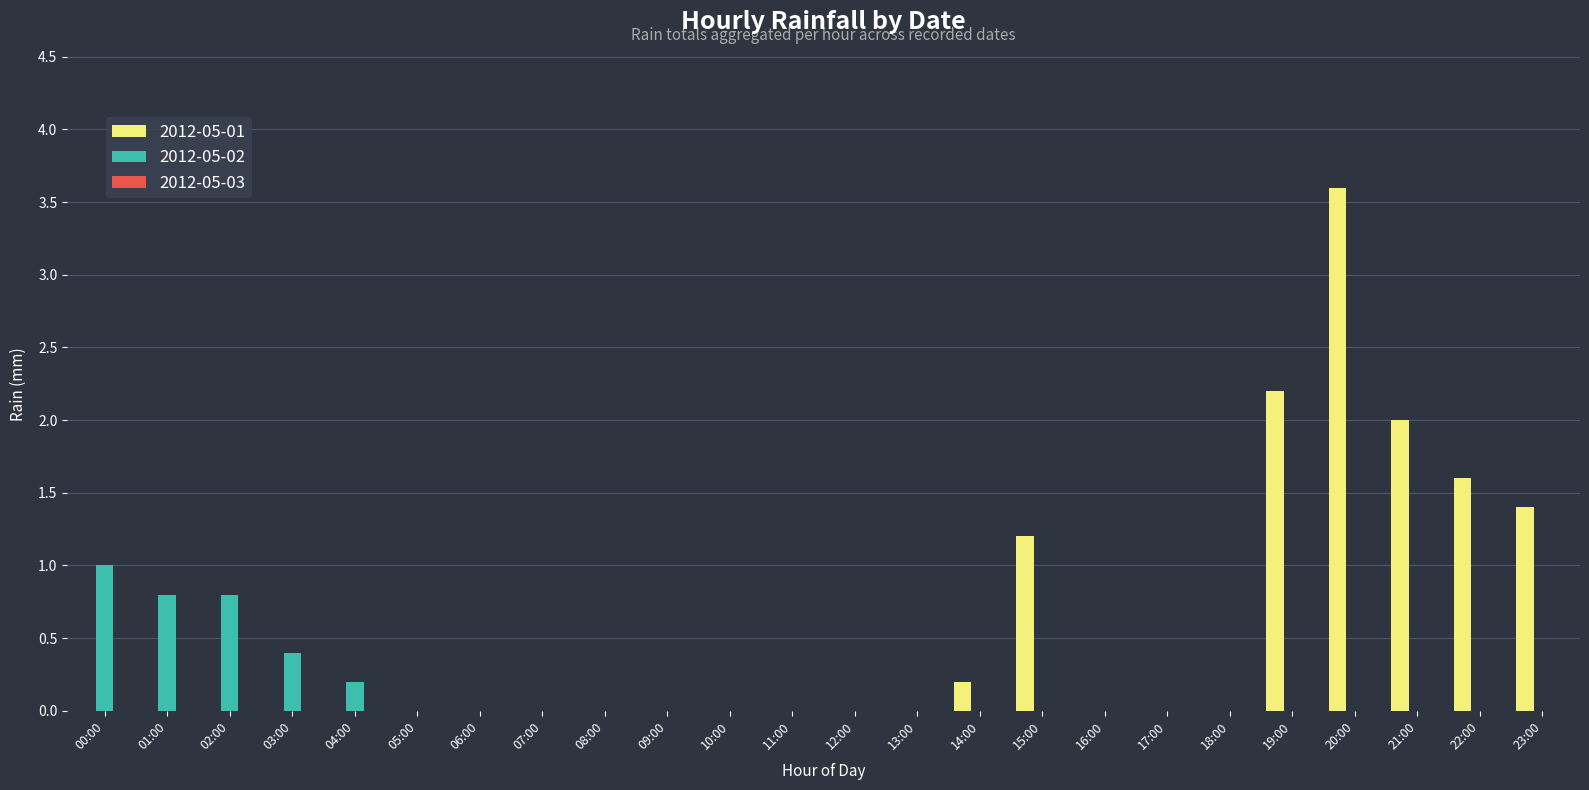

What is the sum of all 2012-05-01 values?

12.2